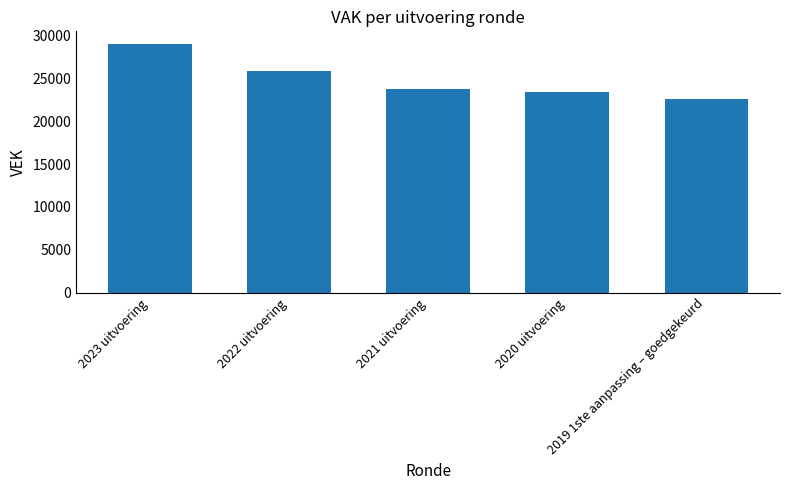

Read the value at 2023 uitvoering.

29062